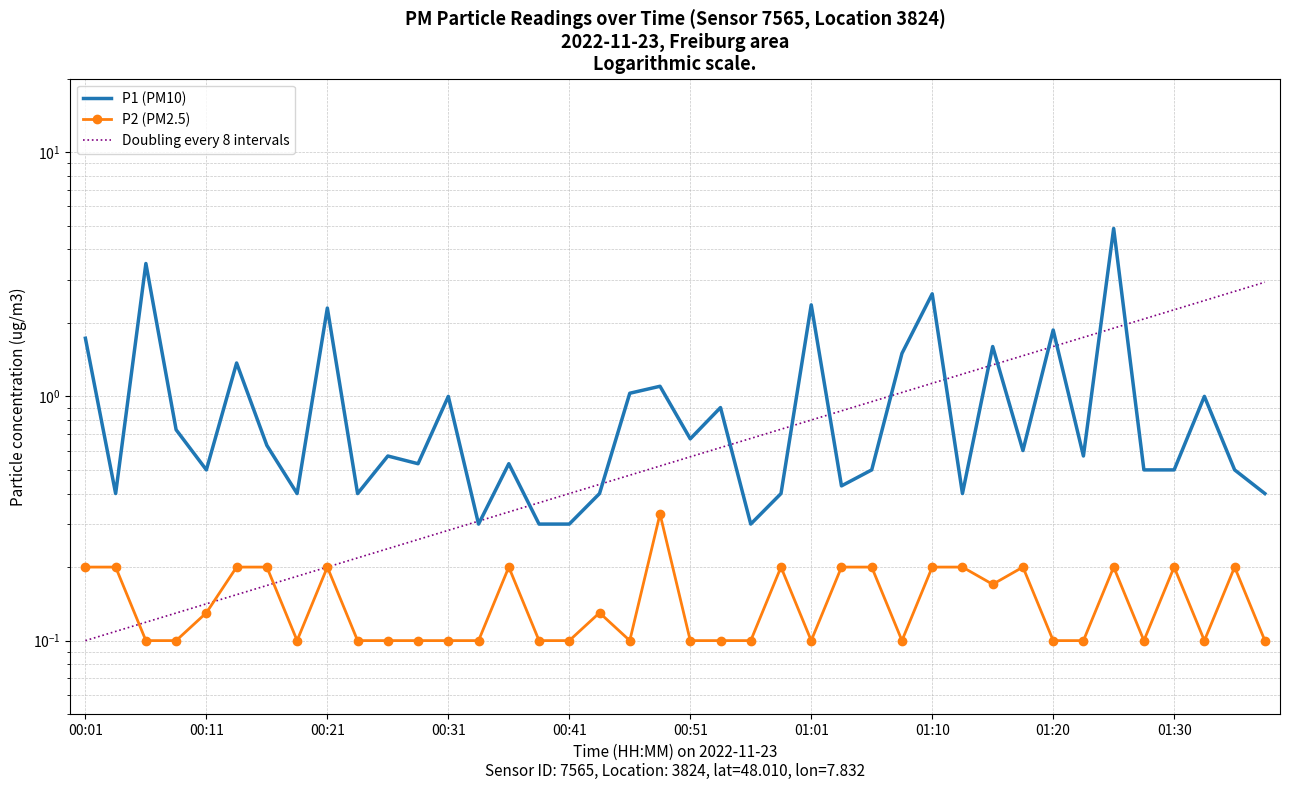

What is the label of the 35th point from the right?

00:14